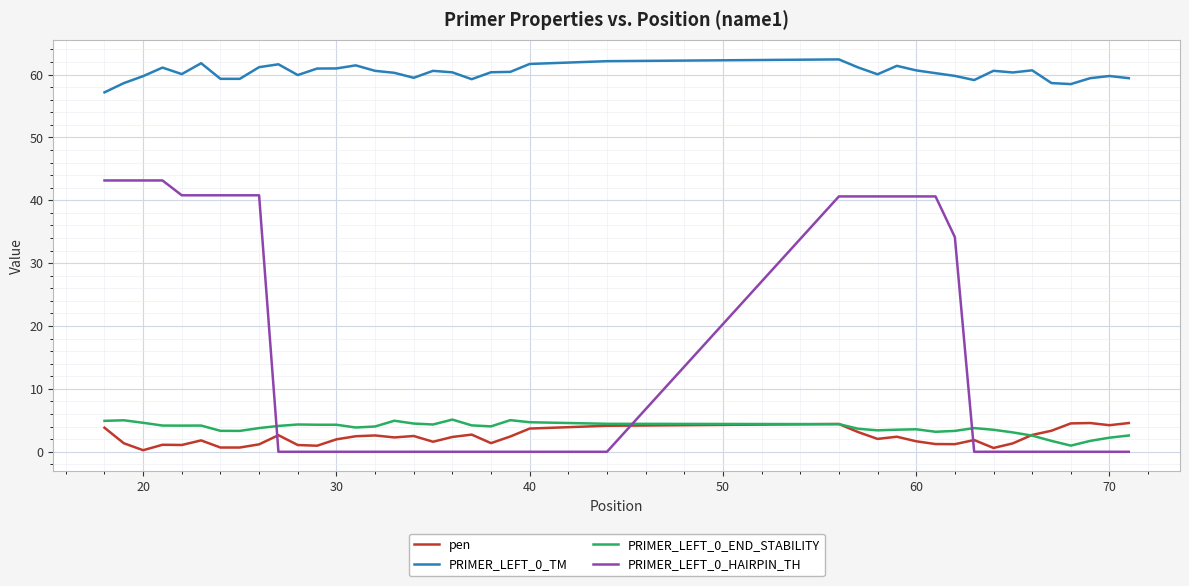

What is the sum of all pen values?

90.6